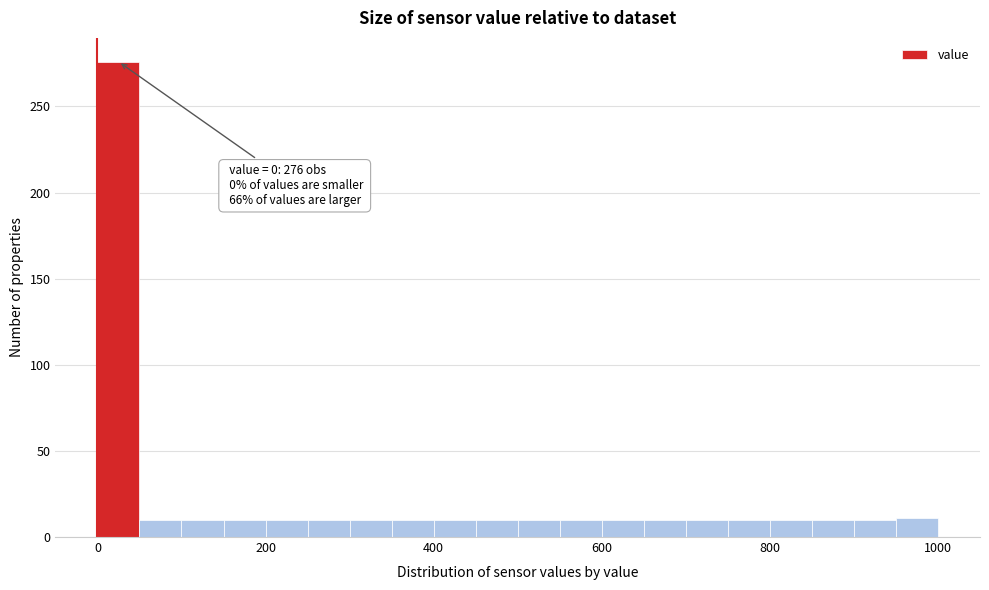

Around what value on the x-axis is the tallest bar? Give the approximate position of its centre, as read against the axis.

20